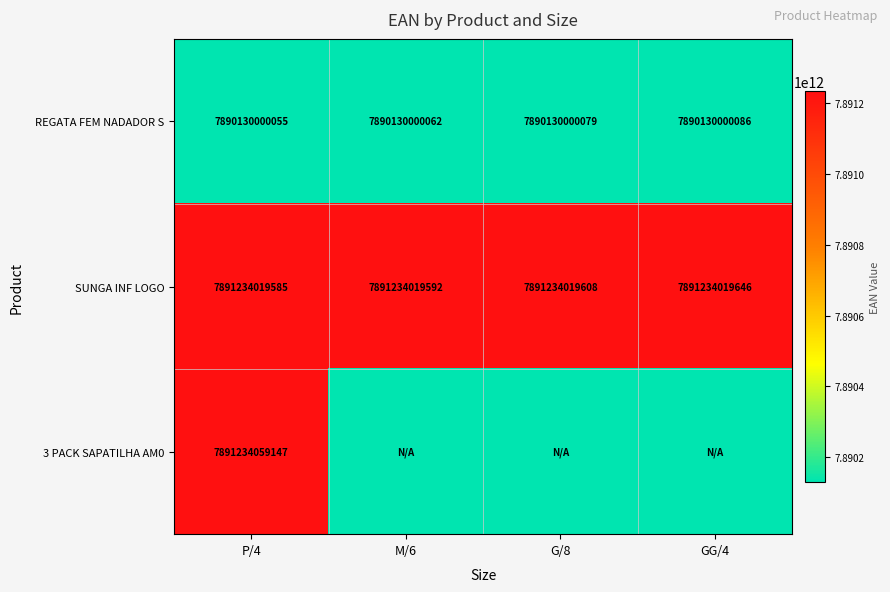

Count the SUNGA INF LOGO values in the range 7891234019592 to 7891234019646.

3